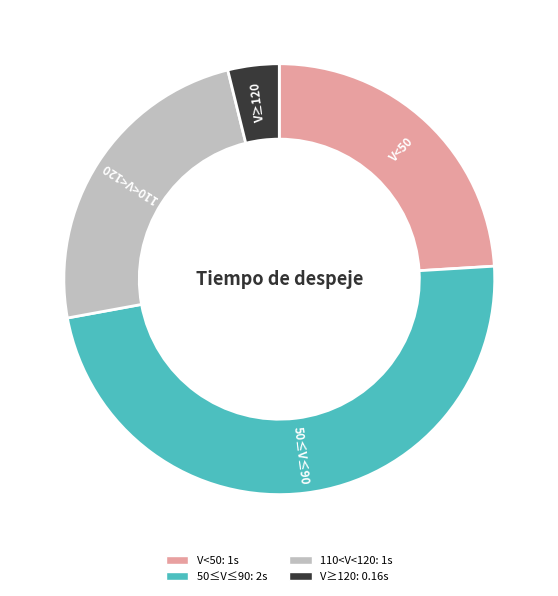

Does 110<V<120 represent more than half of the total?

No